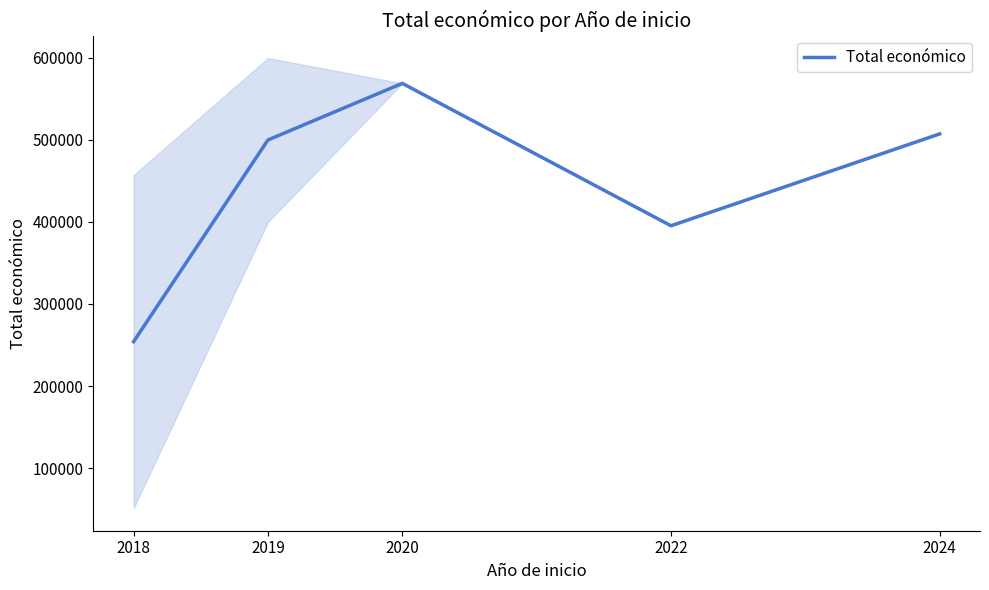

Reading right to left, extract all data points from this chart.

507255.0	395340.0	568809.0	499834.5	254081.5